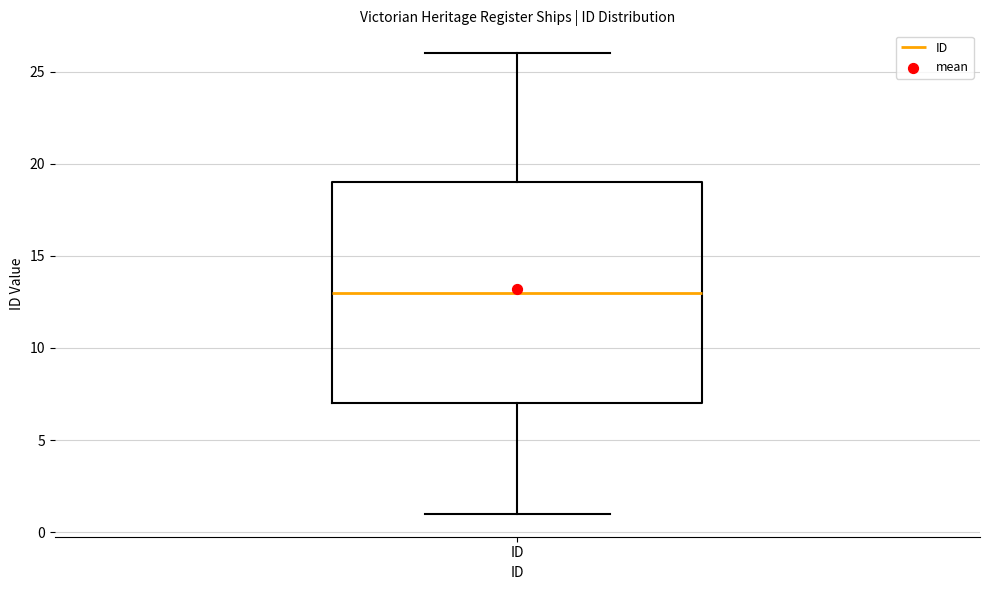

Transcribe this box plot: give where the median line is, the range the box spans, and where the two whiskers end, as read against the y-axis. The values are not printed on the chart, so give them approximately, as read against the axis.

median 13, box 7 to 19, whiskers 1 to 26